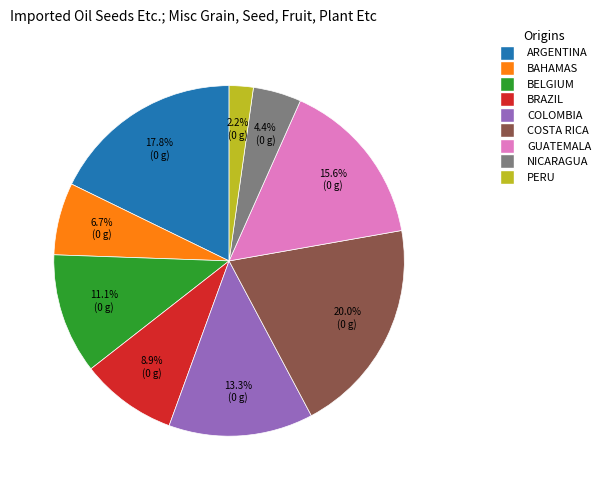

Between BRAZIL and PERU, which is larger?

BRAZIL